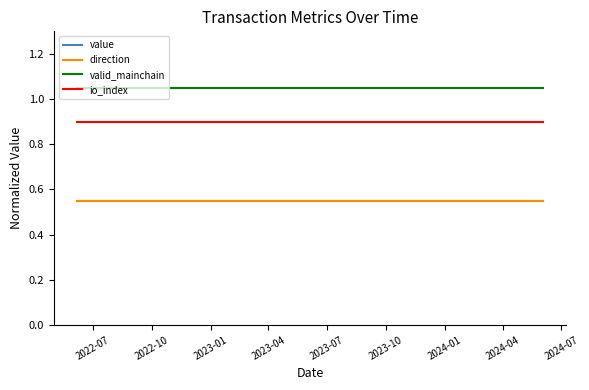

Is this an area chart (filled region under the line)?

No